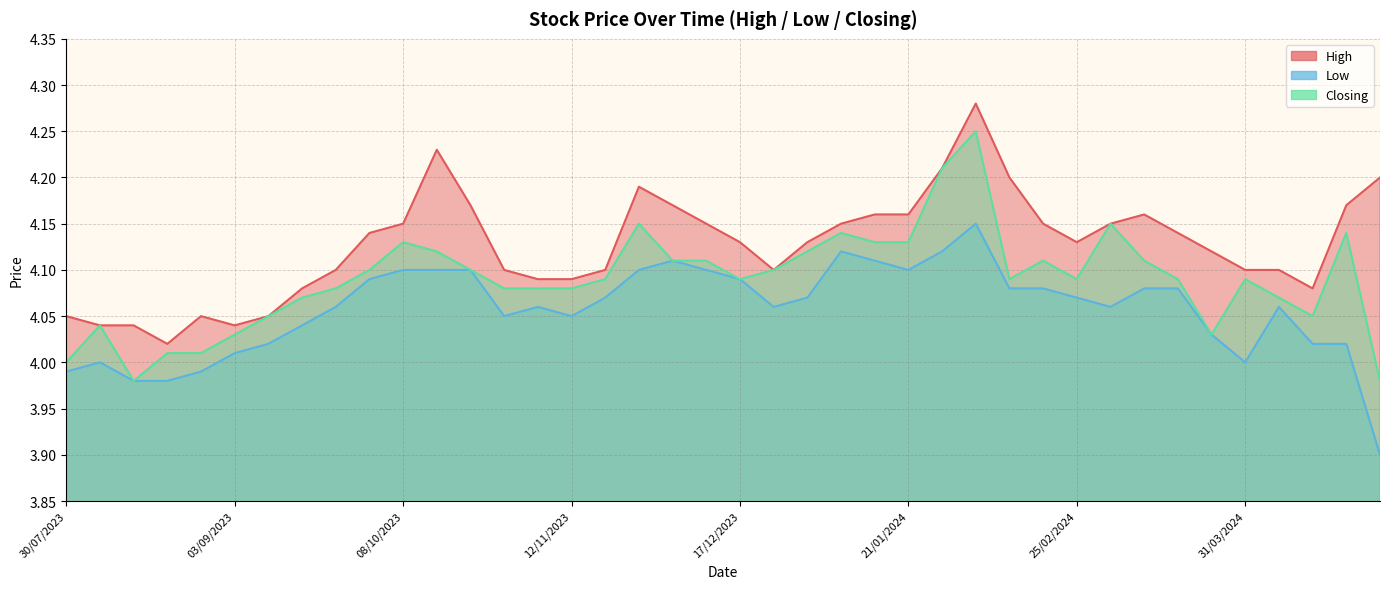

True or false: Low has more than 0 interior local peaks.

True